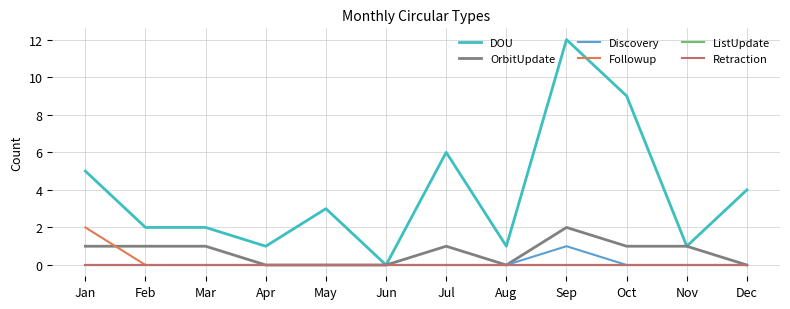

Rank the series at Jul from lowest to highest value.

Discovery, Followup, ListUpdate, Retraction, OrbitUpdate, DOU